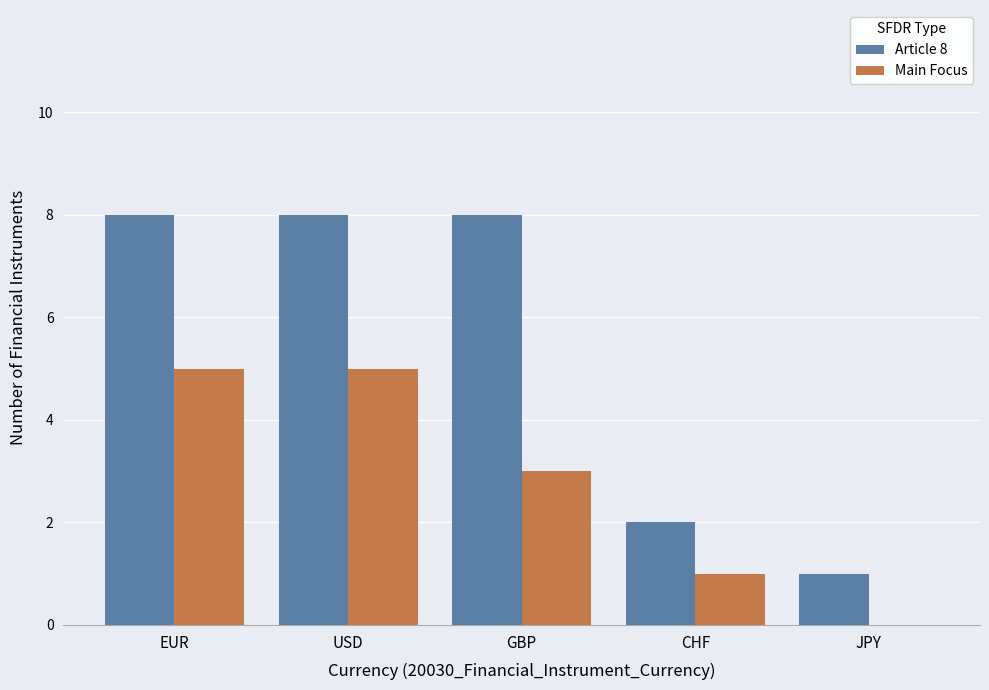

Reading left to right, transcribe all the data shown in this chart.

Article 8: EUR=8	USD=8	GBP=8	CHF=2	JPY=1
Main Focus: EUR=5	USD=5	GBP=3	CHF=1	JPY=0